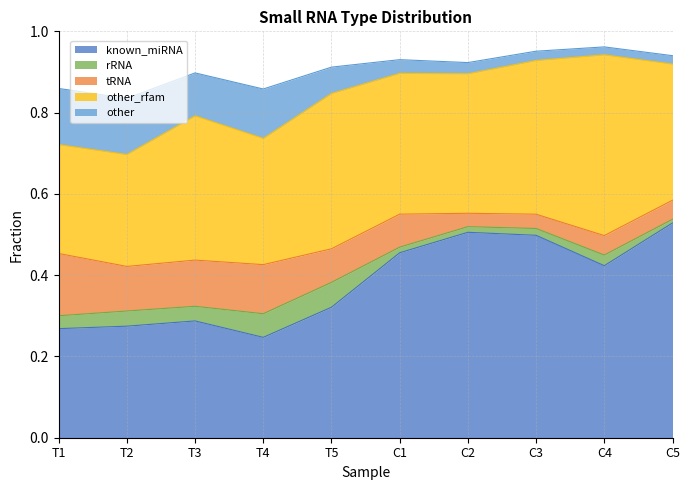

How many data points does each series have?

10